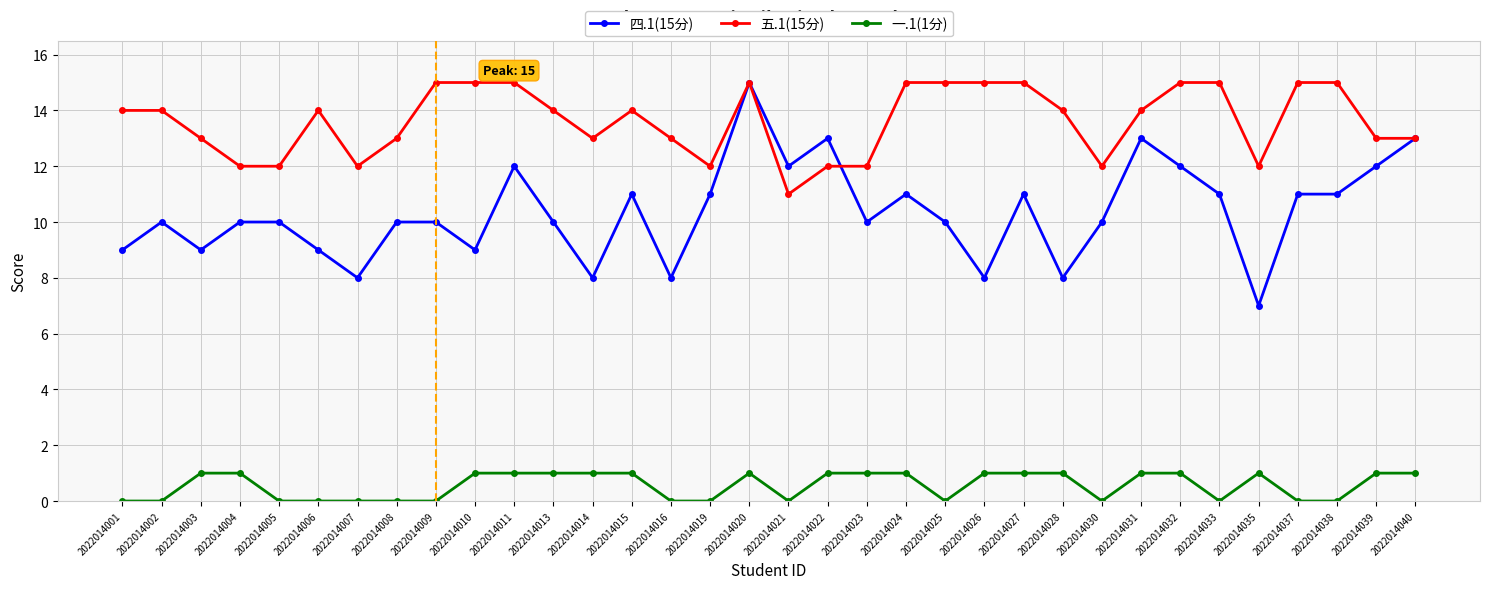

What is the maximum value for 四.1(15分)?

15